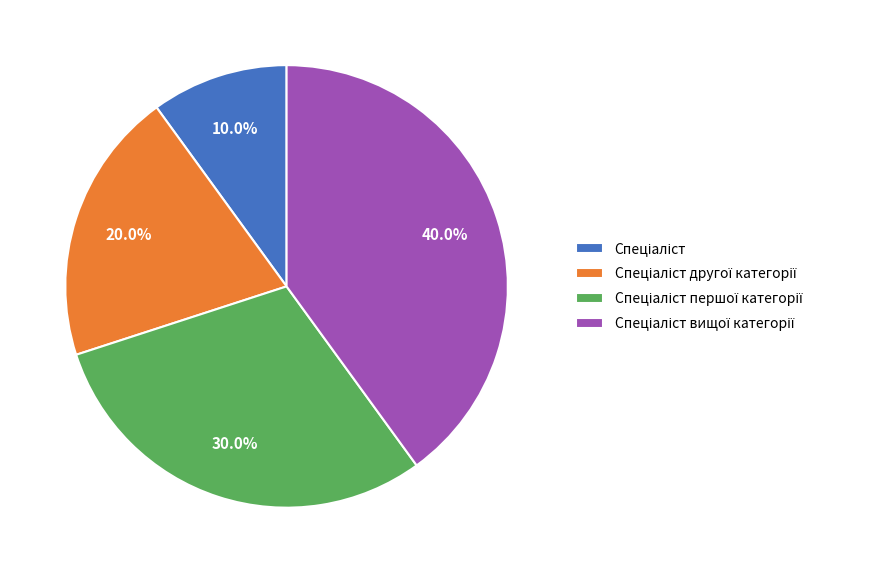

Is there any slice that represents more than half of the pie?

No